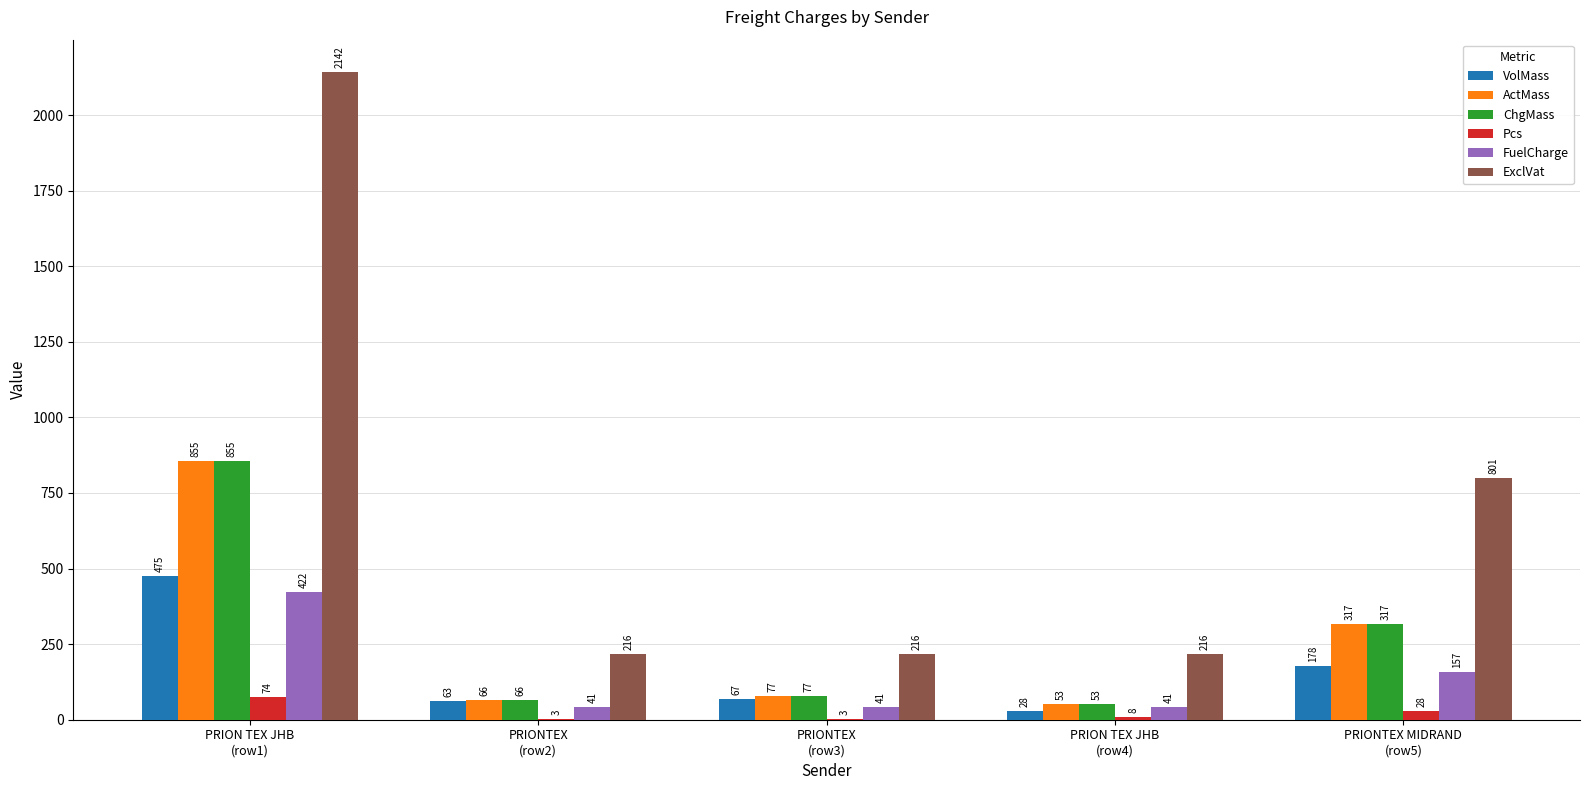

How many groups of bars are there?

5